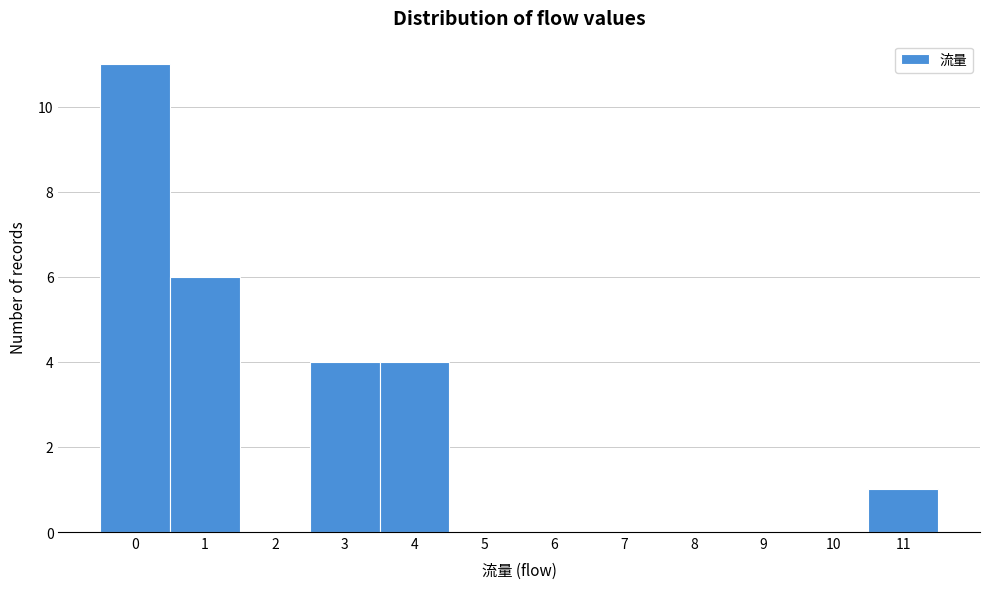

Reading right to left, extract all data points from this chart.

11=1	10=0	9=0	8=0	7=0	6=0	5=0	4=4	3=4	2=0	1=6	0=11